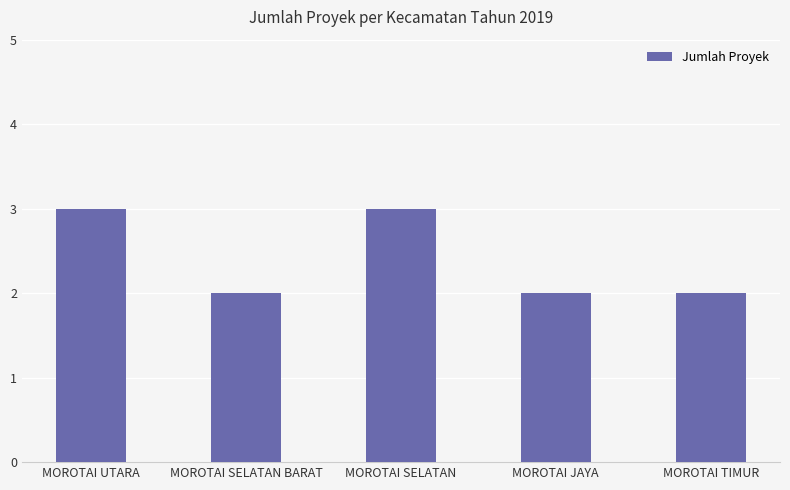

What is the approximate value at MOROTAI SELATAN?

3